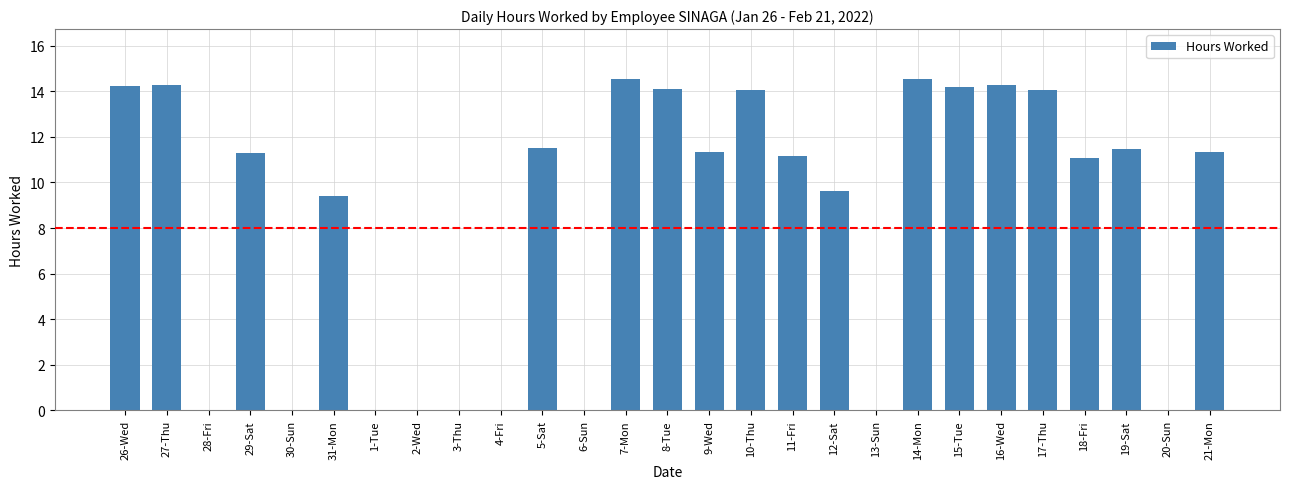

What is the maximum value shown in the chart?

14.5